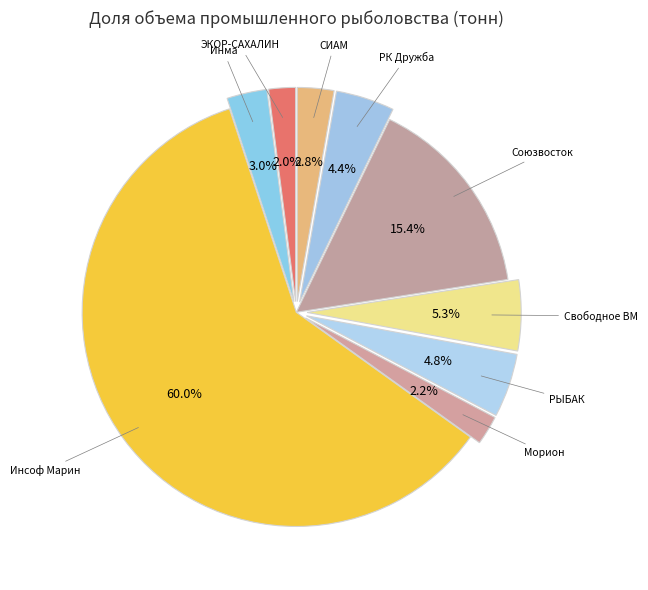

What is the ratio of the value at Свободное ВМ to the value at Инма?

1.8